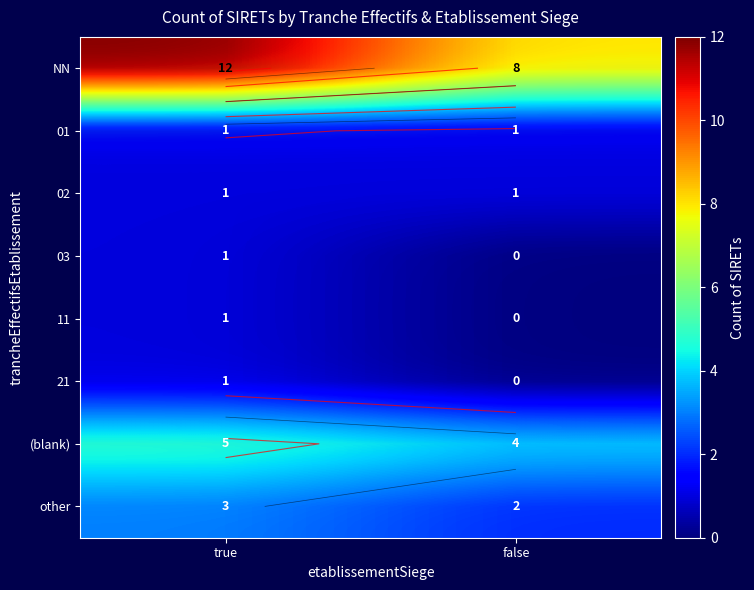

What is the average value of the 02 series?

1